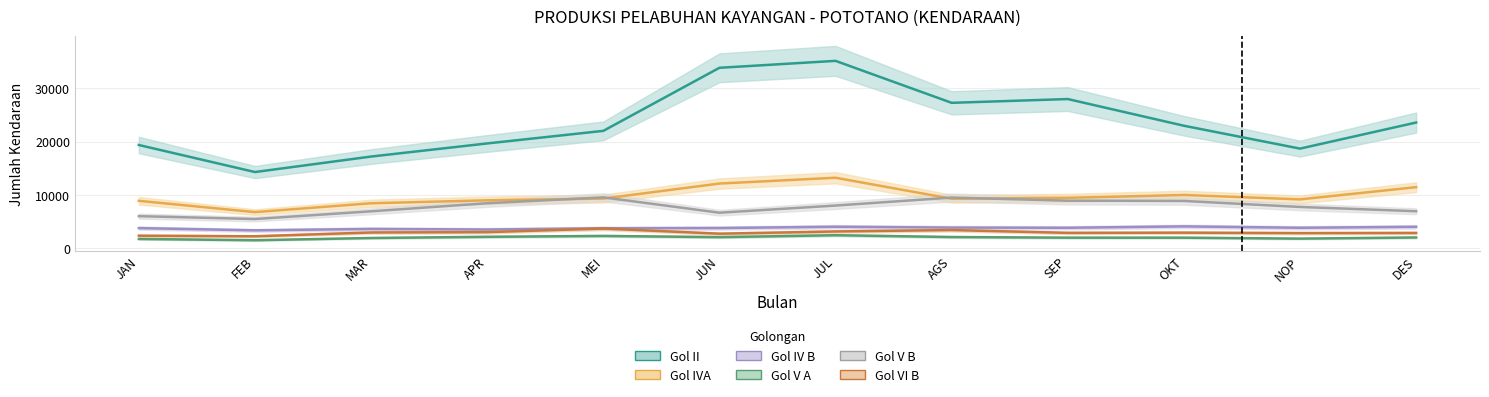

Reading left to right, what are all the values shown in this chart?

Gol II: JAN=19376	FEB=14295	MAR=17205	APR=19669	MEI=22031	JUN=33881	JUL=35183	AGS=27298	SEP=28009	OKT=22994	NOP=18698	DES=23597
Gol IVA: JAN=8889	FEB=6765	MAR=8429	APR=8983	MEI=9310	JUN=12133	JUL=13226	AGS=9277	SEP=9453	OKT=9983	NOP=9158	DES=11454
Gol IV B: JAN=3763	FEB=3339	MAR=3607	APR=3498	MEI=3730	JUN=3777	JUL=4019	AGS=3859	SEP=3825	OKT=4084	NOP=3824	DES=4006
Gol V A: JAN=1723	FEB=1483	MAR=1904	APR=2128	MEI=2292	JUN=2063	JUL=2425	AGS=2086	SEP=1963	OKT=1963	NOP=1786	DES=2000
Gol V B: JAN=6008	FEB=5468	MAR=6919	APR=8434	MEI=9538	JUN=6652	JUL=8000	AGS=9499	SEP=8913	OKT=8863	NOP=7736	DES=6931
Gol VI B: JAN=2338	FEB=2227	MAR=2939	APR=3004	MEI=3682	JUN=2712	JUL=3129	AGS=3397	SEP=2866	OKT=2906	NOP=2821	DES=2852